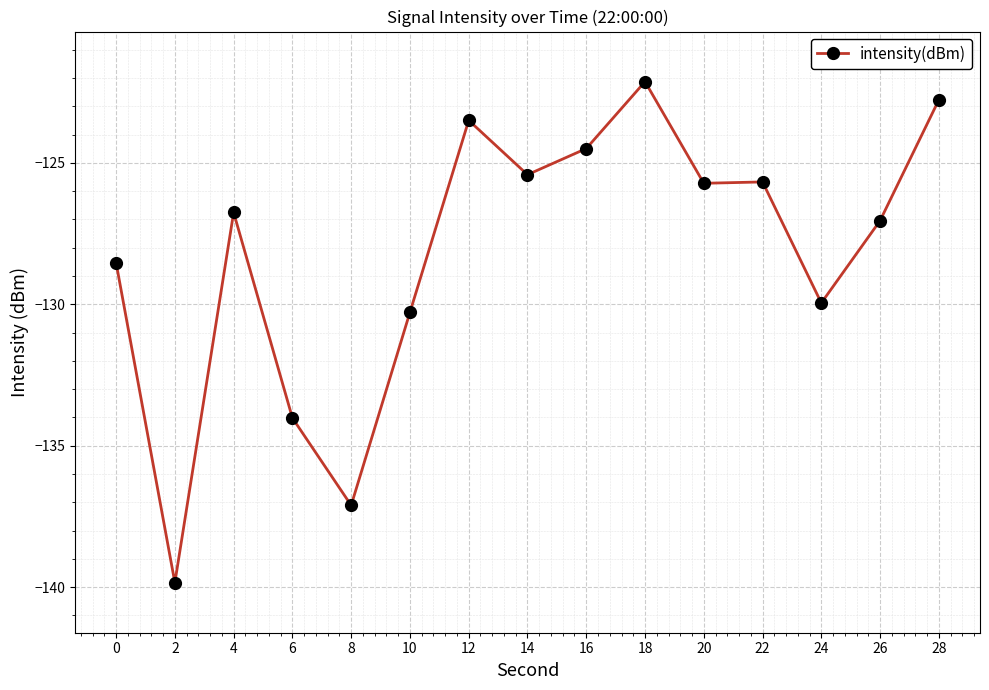

At which category does the data reach its first local valley?

2